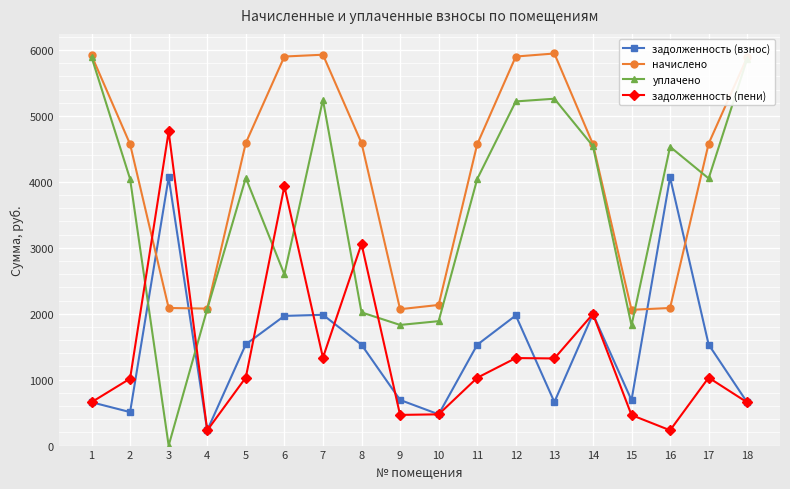

Where is the first local minimum for уплачено?

3